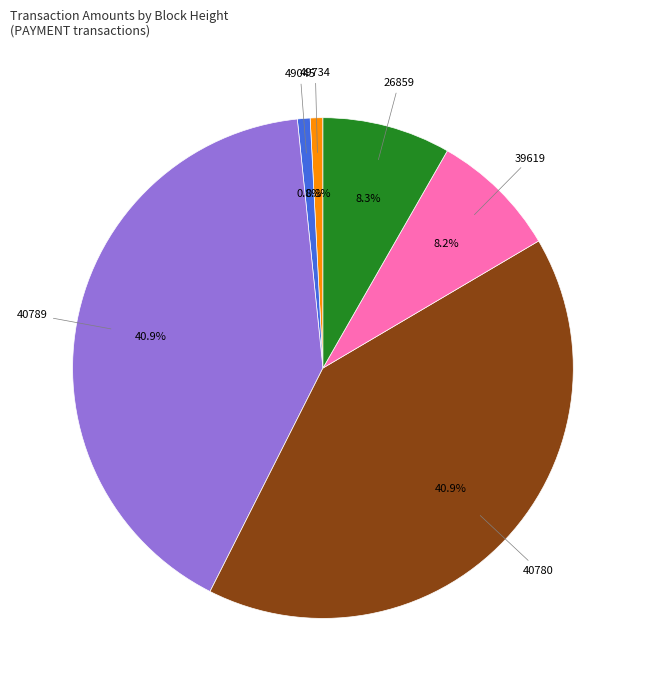

What is the ratio of the value at 39619 to the value at 26859?

1.0